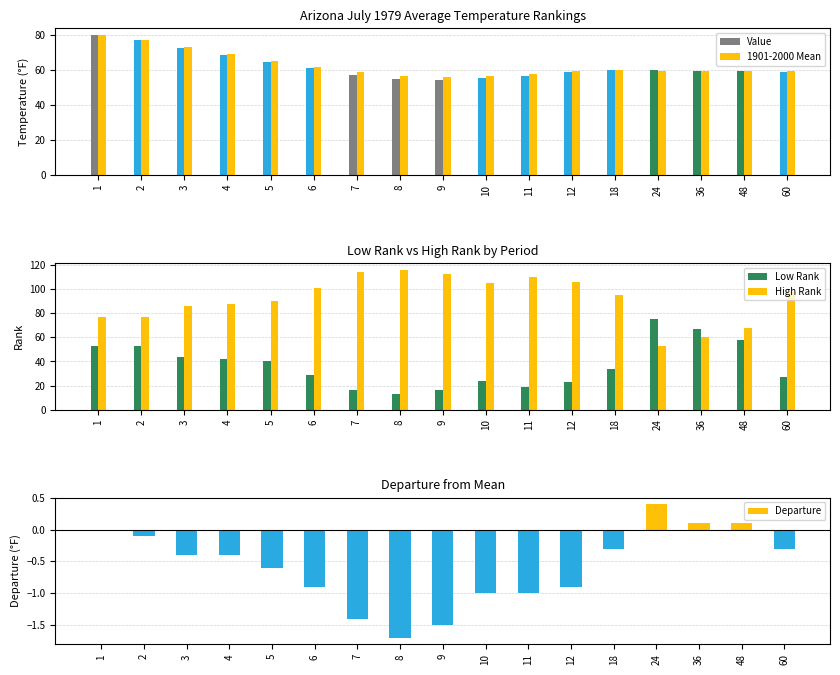

Where is Value nearest to the value 66?

5